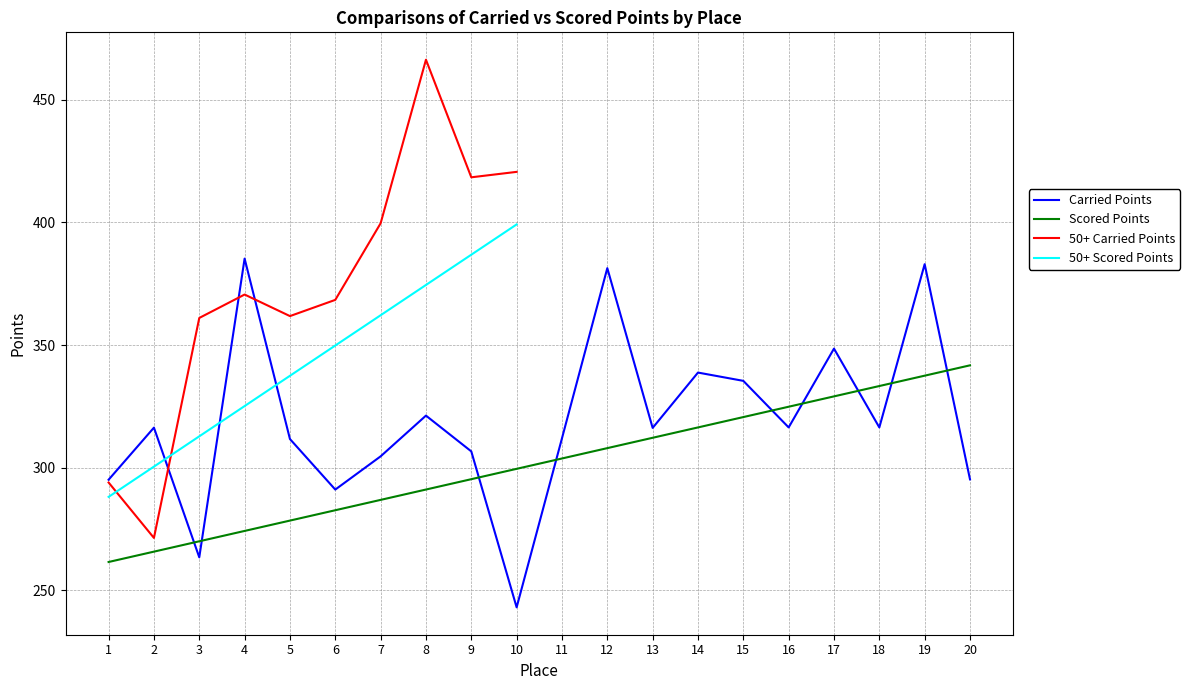

True or false: Scored Points and Carried Points cross at least once.

True